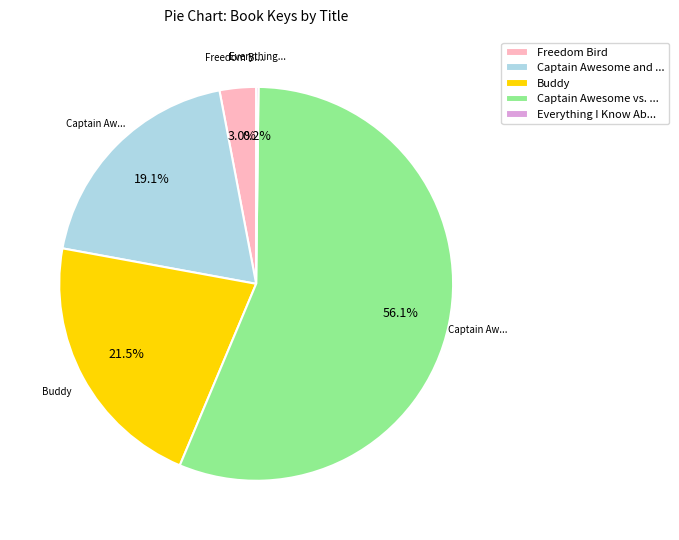

Which has a higher value, Captain Awesome and ... or Freedom Bird?

Captain Awesome and ...